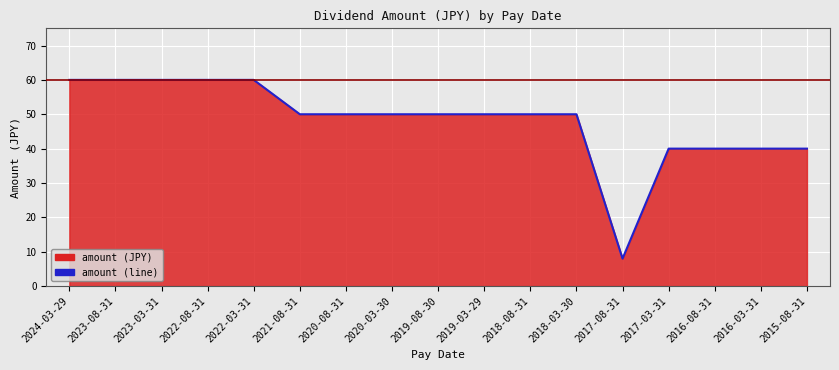

List the labels in order of value, smallest first.

2017-08-31, 2017-03-31, 2016-08-31, 2016-03-31, 2015-08-31, 2021-08-31, 2020-08-31, 2020-03-30, 2019-08-30, 2019-03-29, 2018-08-31, 2018-03-30, 2024-03-29, 2023-08-31, 2023-03-31, 2022-08-31, 2022-03-31